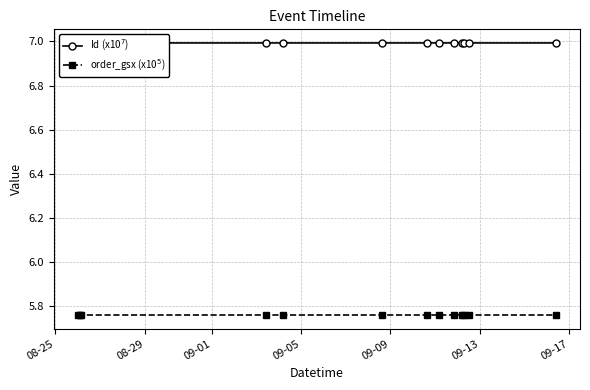

What is the average value of the Id (x10$^7$) series?

7.0